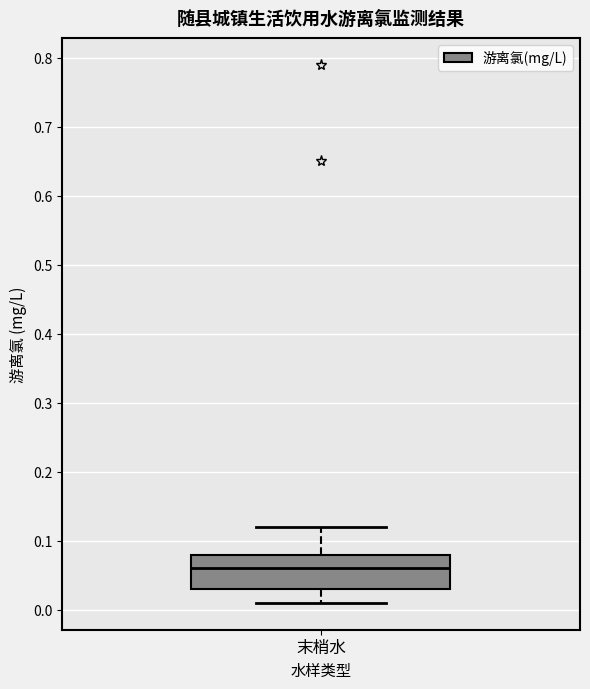

Transcribe this box plot: give where the median line is, the range the box spans, and where the two whiskers end, as read against the y-axis. The values are not printed on the chart, so give them approximately, as read against the axis.

median 0.06, box 0.03 to 0.08, whiskers 0.01 to 0.12